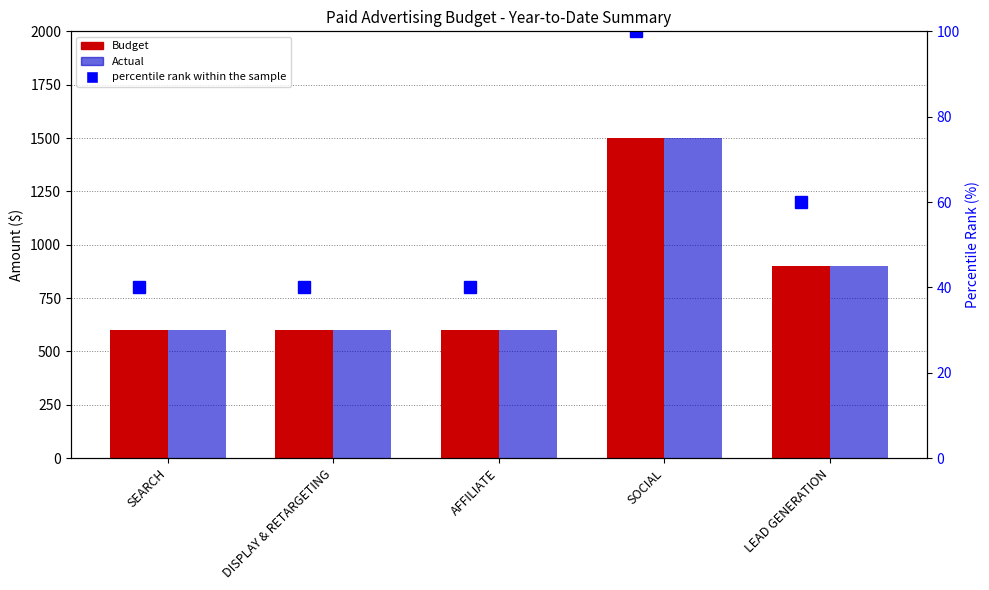

What is the difference between the maximum and minimum values in the Actual series?

900